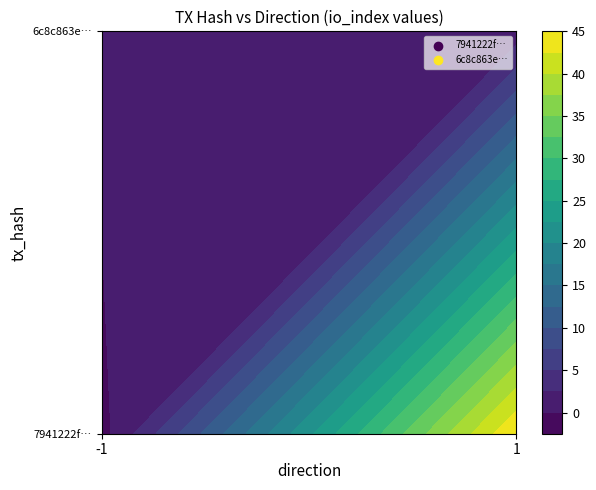

The value of 6c8c863e808e7c7c3ac54e23fefdf3158fa0076 at -1 is 2. True or false?

False